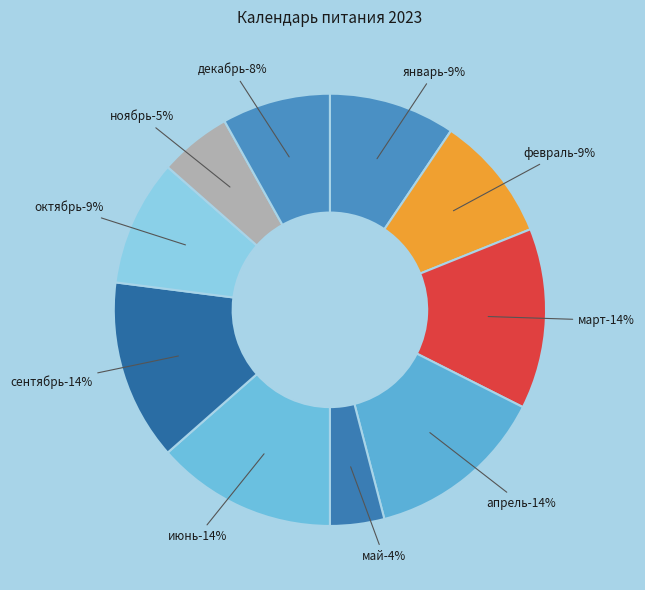

To the nearest percent, what portion does сентябрь represent?

14%